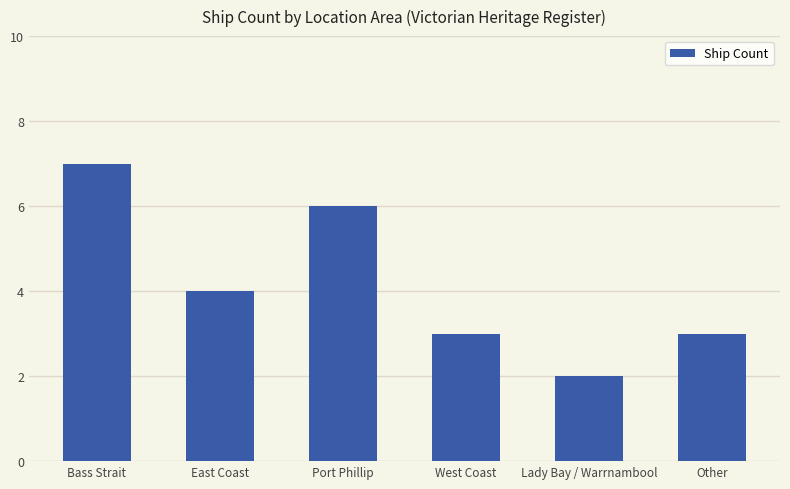

At which category does the chart reach its minimum across all series?

Lady Bay / Warrnambool